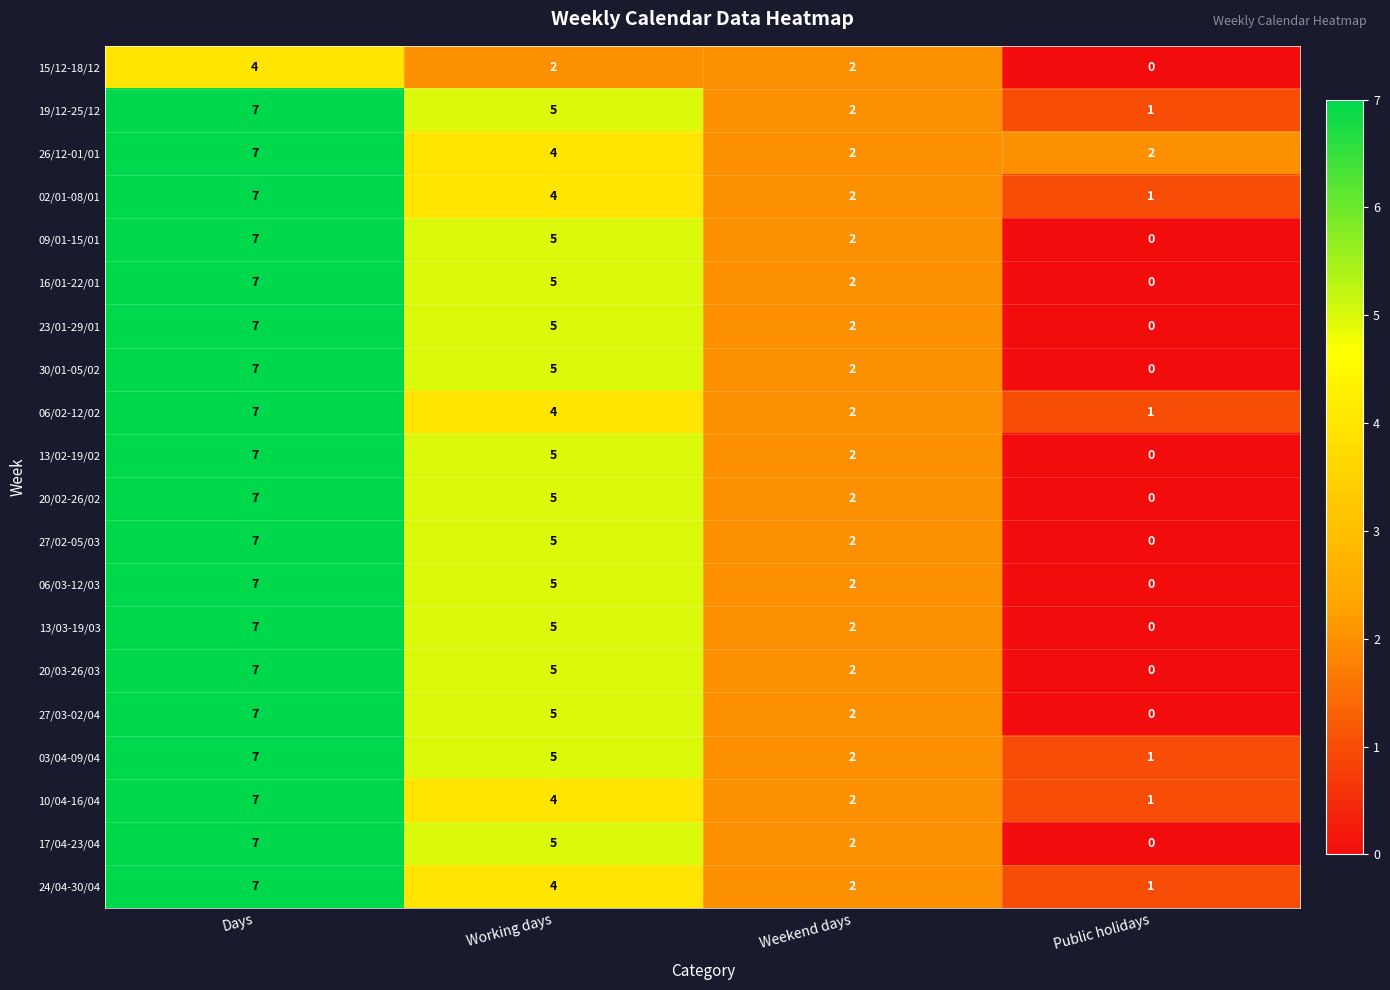

How many data points does each series have?

4